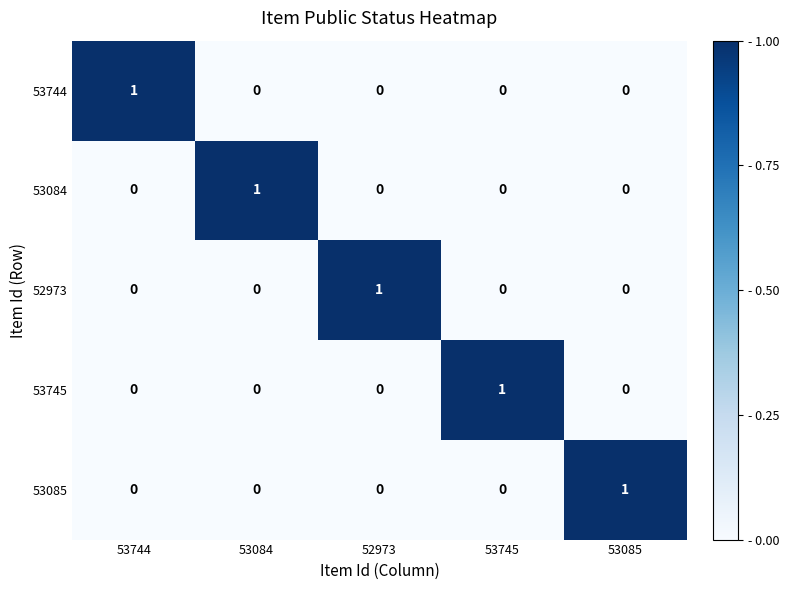

How many 53085 values are between 0 and 1?

5